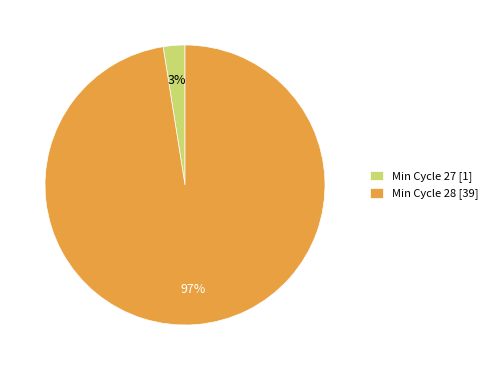

True or false: Min Cycle 27 [1] accounts for 9% of the total.

False